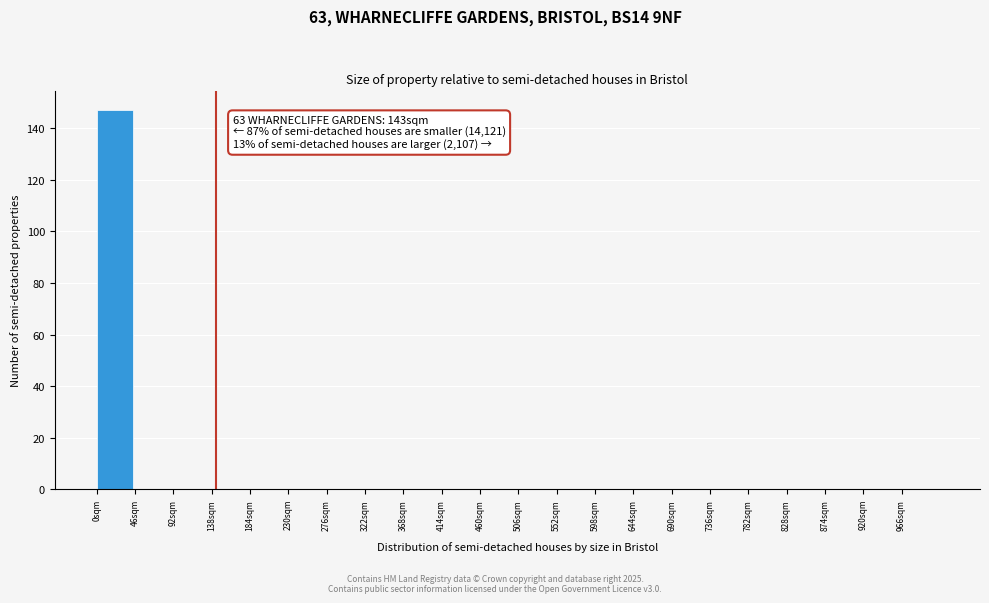

Over which range of the x-axis is the bar tallest?

0 to 46